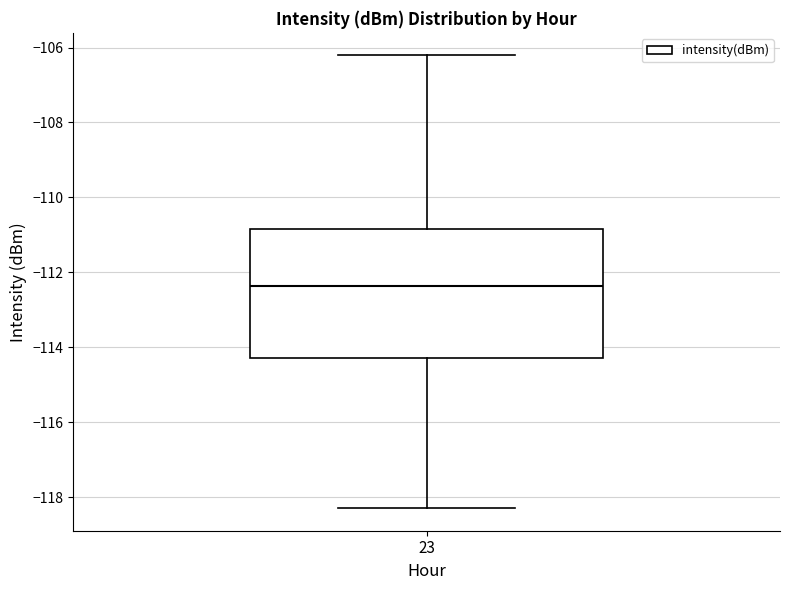

Transcribe this box plot: give where the median line is, the range the box spans, and where the two whiskers end, as read against the y-axis. The values are not printed on the chart, so give them approximately, as read against the axis.

median -112.4, box -114.2 to -110.8, whiskers -118.2 to -106.2